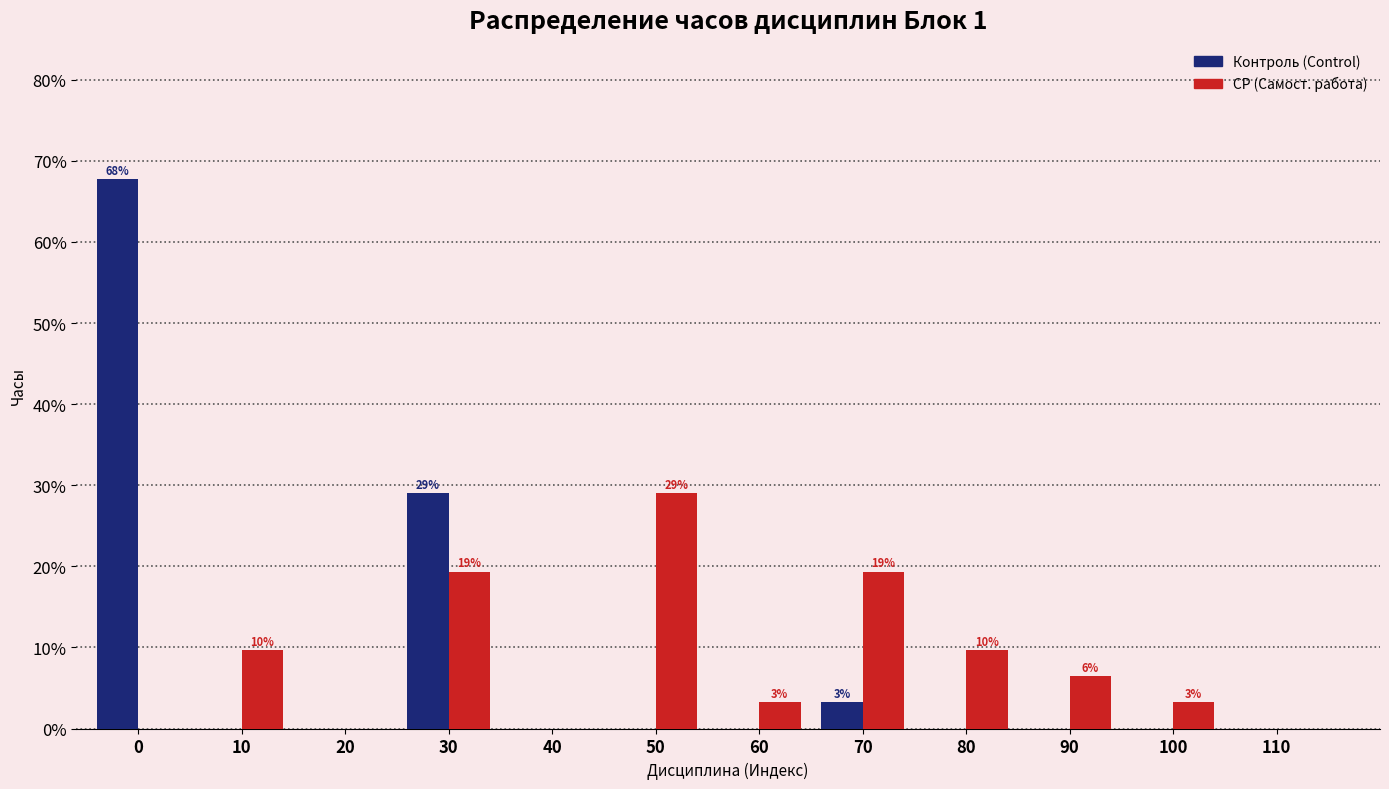

What is the total value across all series at 90?

6.5